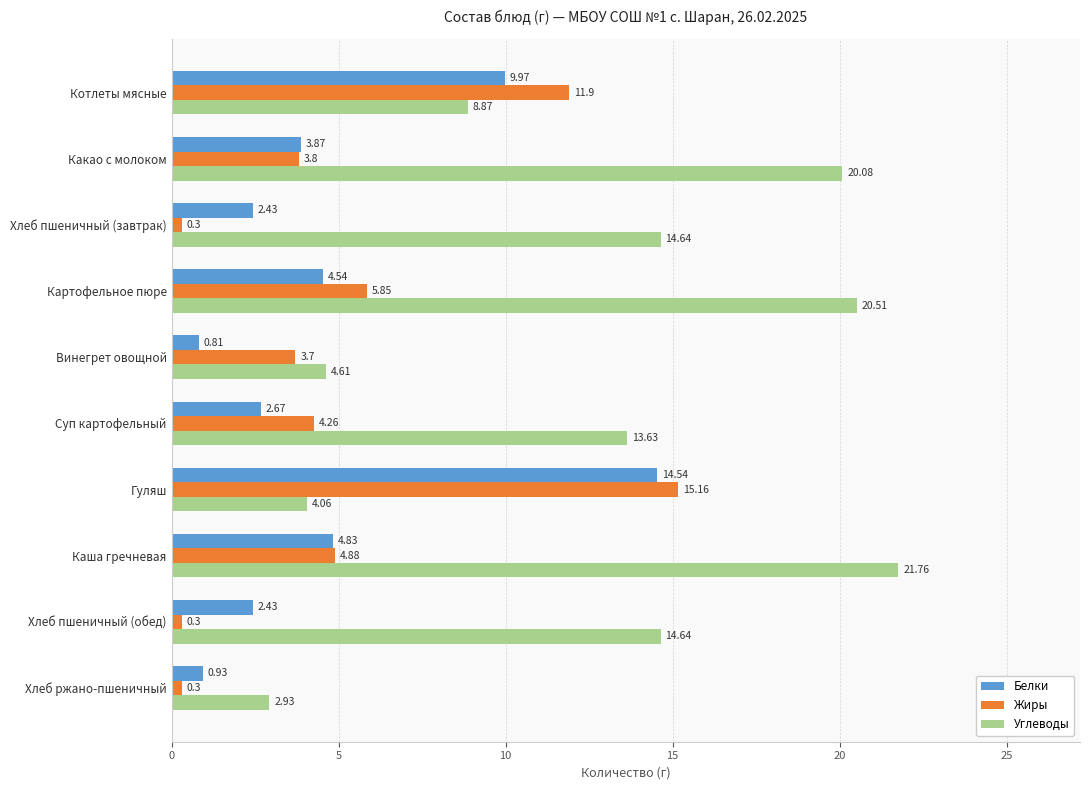

Where is Углеводы nearest to the value 12?

Суп картофельный